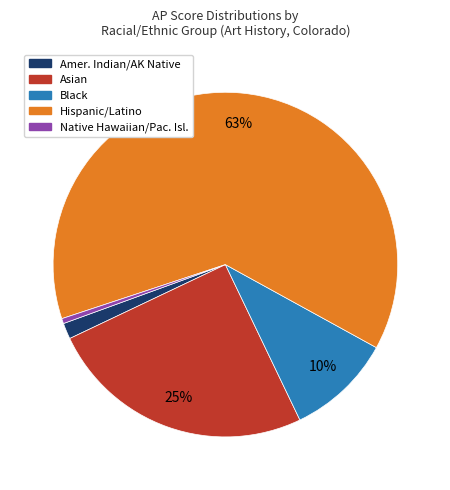

To the nearest percent, what is the average slice percentage?

20%